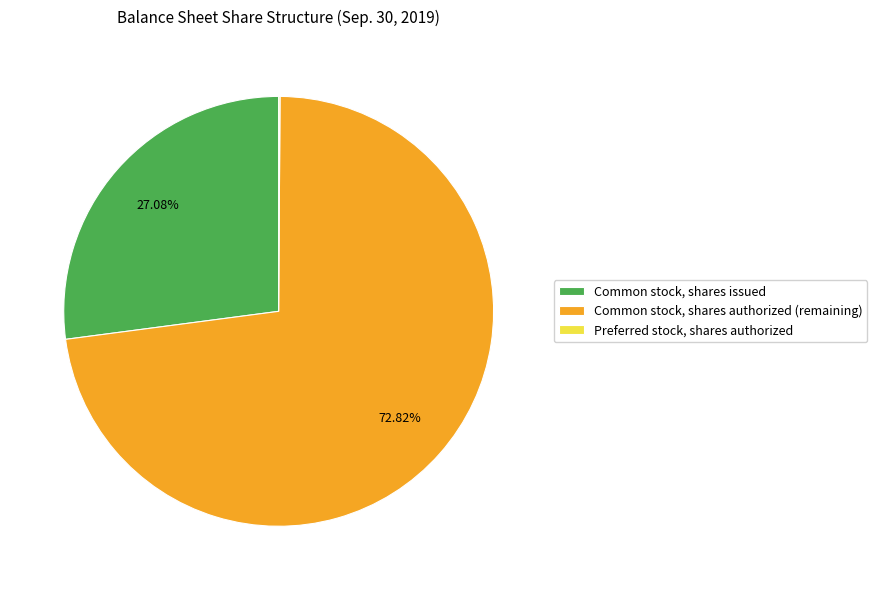

Is Common stock, shares authorized (remaining) the majority of the pie?

Yes